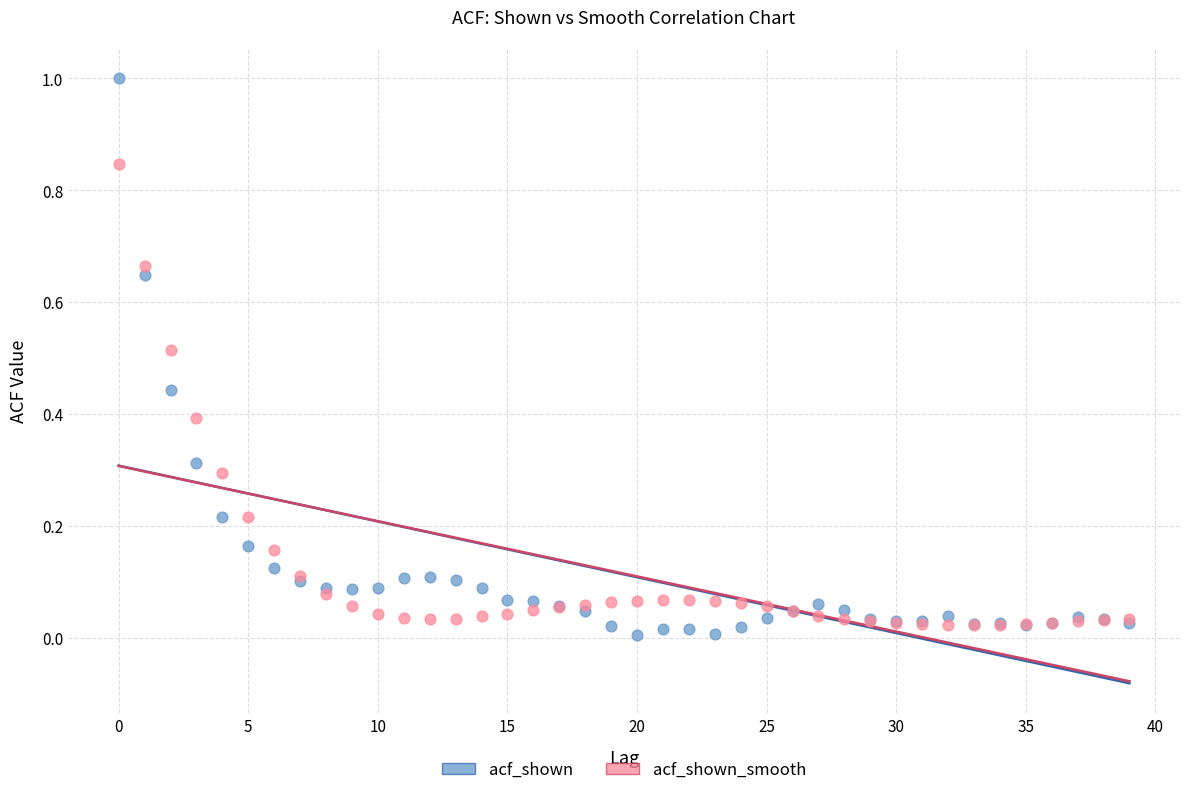

Which series reaches the maximum Y coordinate?

acf_shown